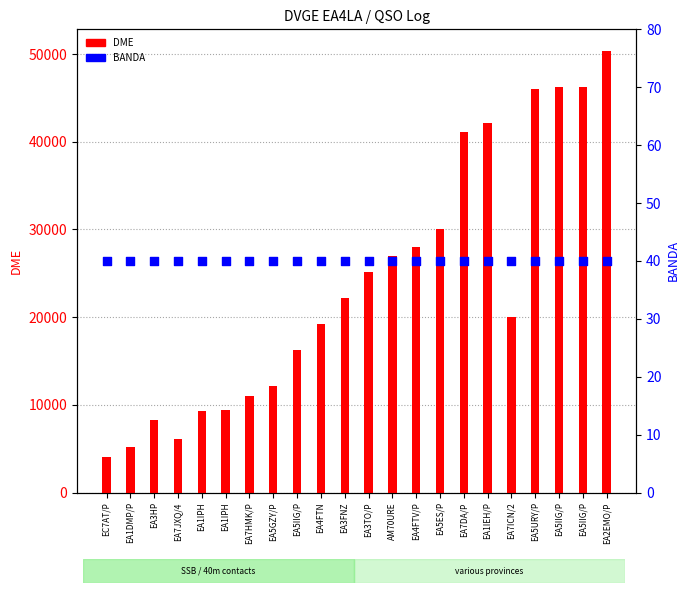

Which series has the largest Y range (max minus min)?

DME